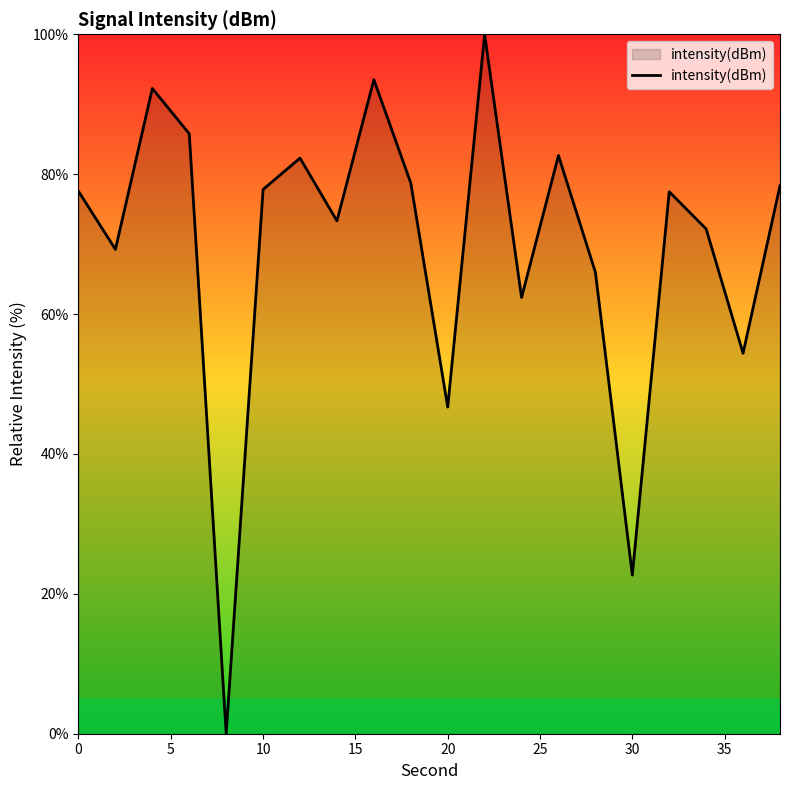

How many lines are shown in the chart?

1